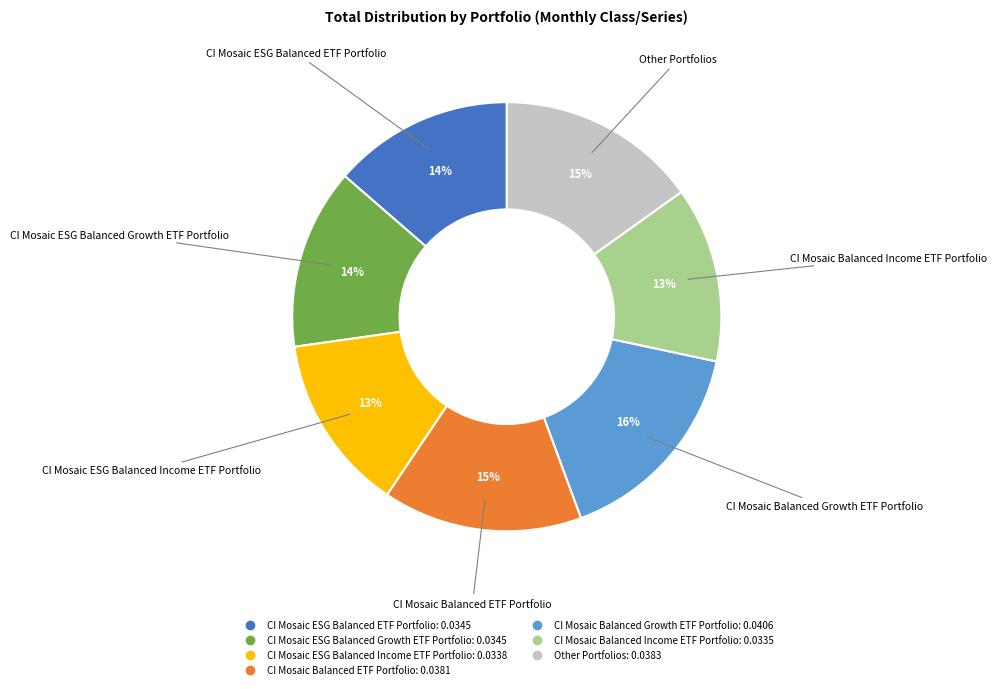

Which slice is the largest?

CI Mosaic Balanced Growth ETF Portfolio